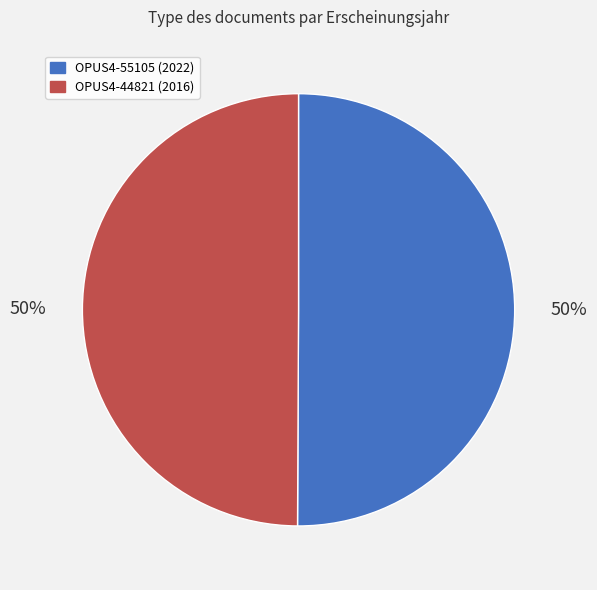

The OPUS4-44821 slice represents 50% of the pie. True or false?

True